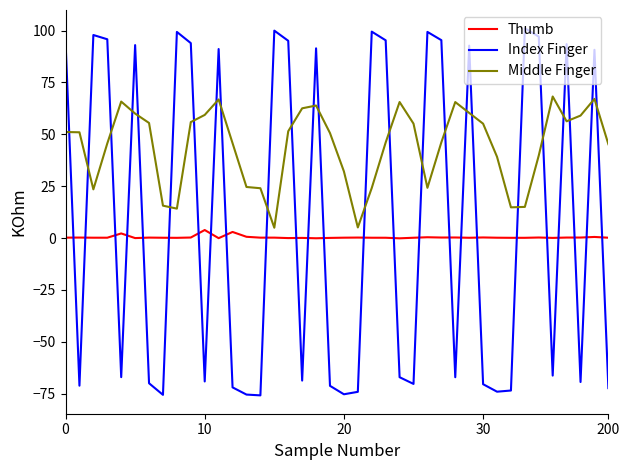

True or false: Thumb and Middle Finger cross at least once.

False